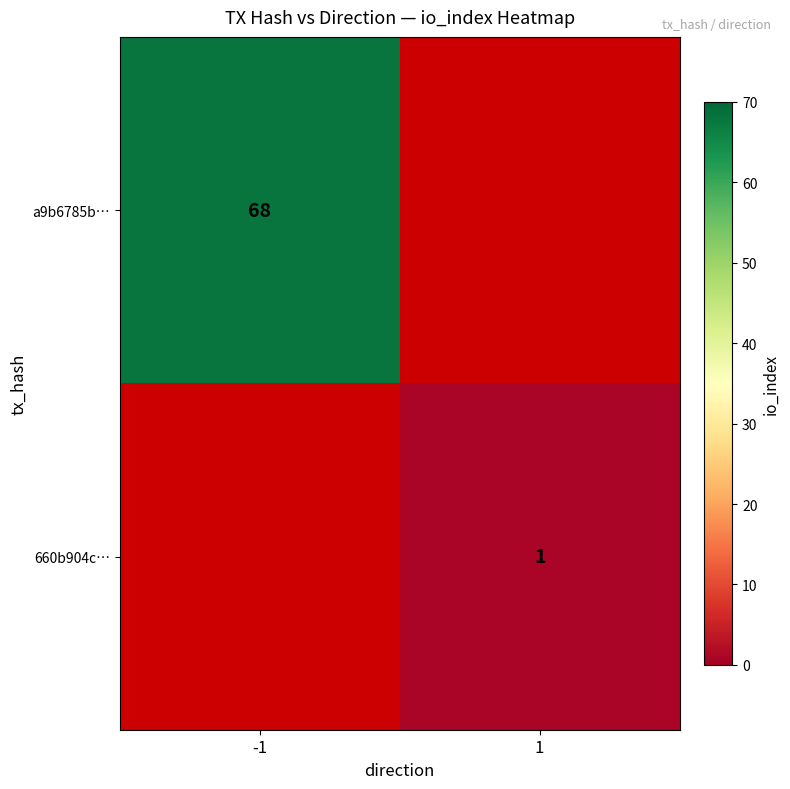

Is it true that a9b6785b… equals 68 at -1?

True